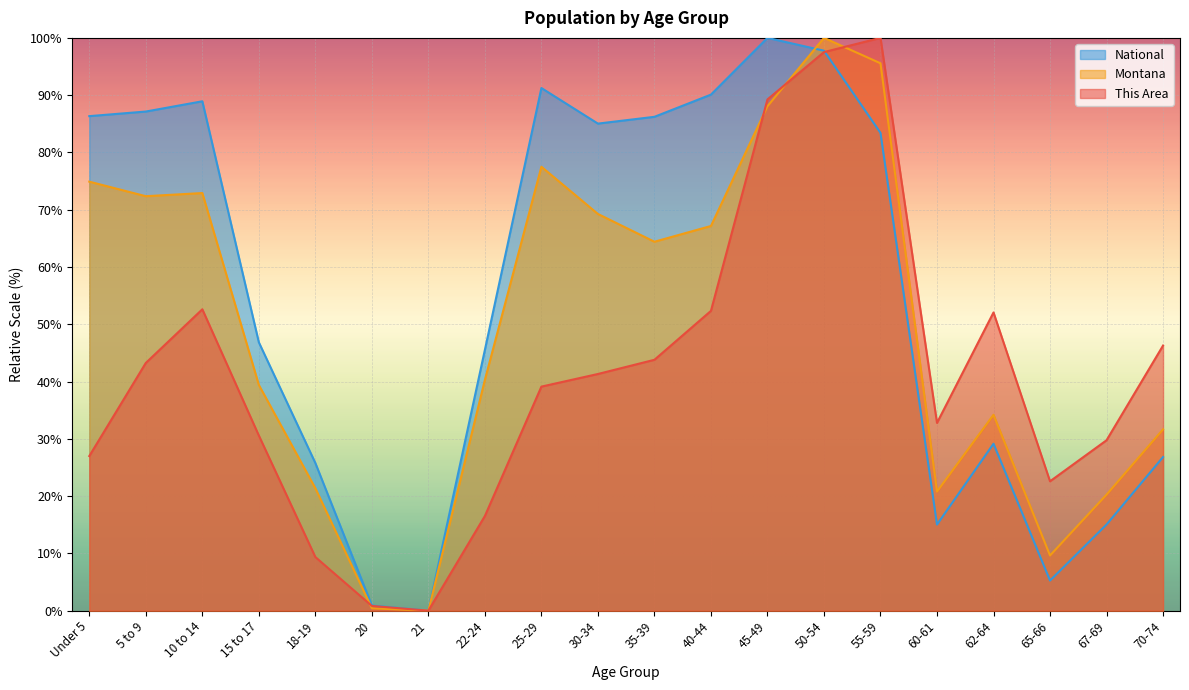

Reading left to right, what are all the values shown in this chart?

This Area: Under 5=27.0	5 to 9=43.3	10 to 14=52.6	15 to 17=30.6	18-19=9.4	20=0.8	21=0.0	22-24=16.5	25-29=39.1	30-34=41.3	35-39=43.8	40-44=52.3	45-49=89.3	50-54=97.5	55-59=100.0	60-61=32.8	62-64=52.1	65-66=22.6	67-69=29.8	70-74=46.3
Montana: Under 5=74.9	5 to 9=72.4	10 to 14=72.9	15 to 17=39.4	18-19=21.4	20=0.4	21=0.0	22-24=40.3	25-29=77.5	30-34=69.3	35-39=64.4	40-44=67.2	45-49=88.1	50-54=100.0	55-59=95.6	60-61=20.8	62-64=34.2	65-66=9.6	67-69=20.3	70-74=31.7
National: Under 5=86.3	5 to 9=87.1	10 to 14=88.9	15 to 17=46.9	18-19=25.8	20=0.9	21=0.0	22-24=45.5	25-29=91.2	30-34=85.0	35-39=86.2	40-44=90.1	45-49=100.0	50-54=97.8	55-59=83.4	60-61=15.0	62-64=29.1	65-66=5.3	67-69=15.0	70-74=26.8